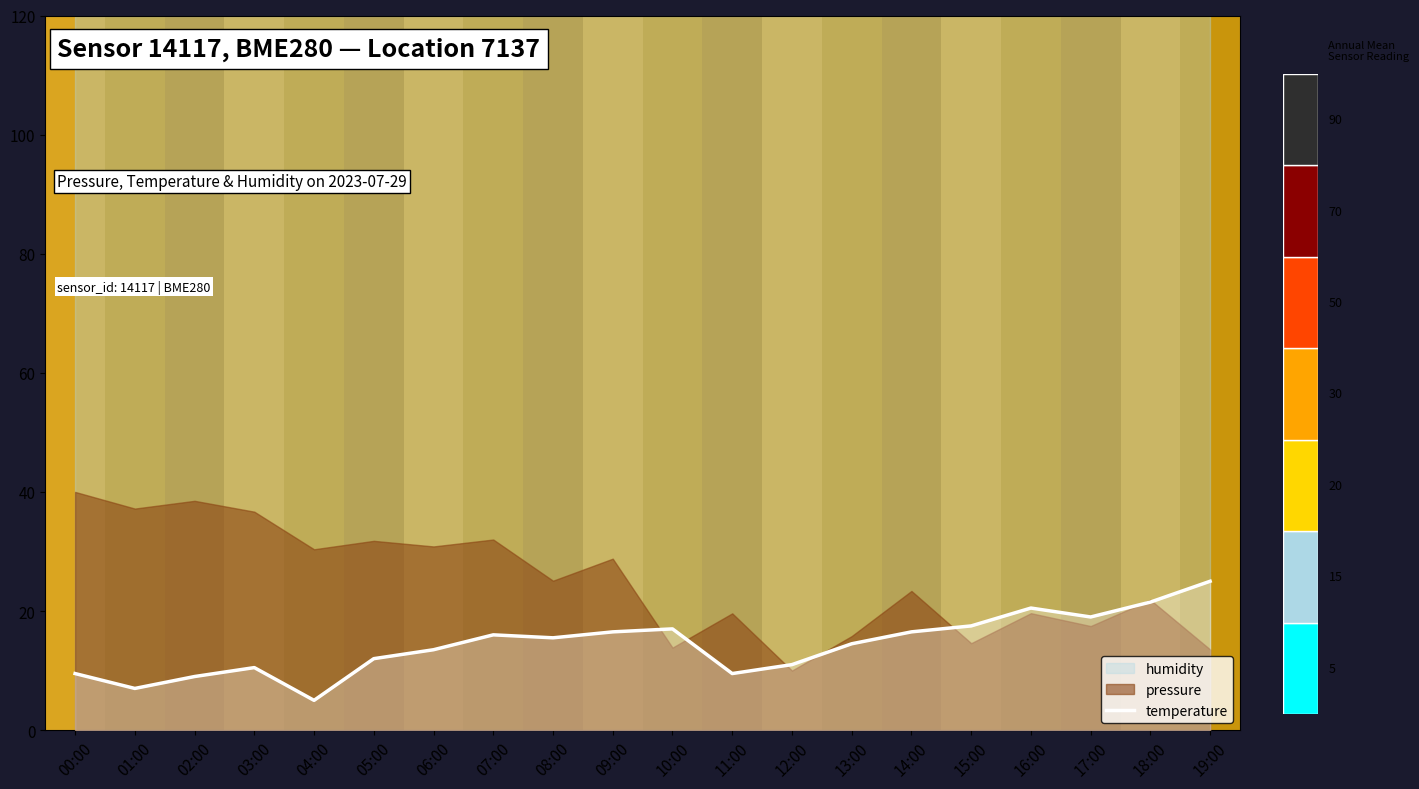

Where is the data nearest to the value 15?

13:00